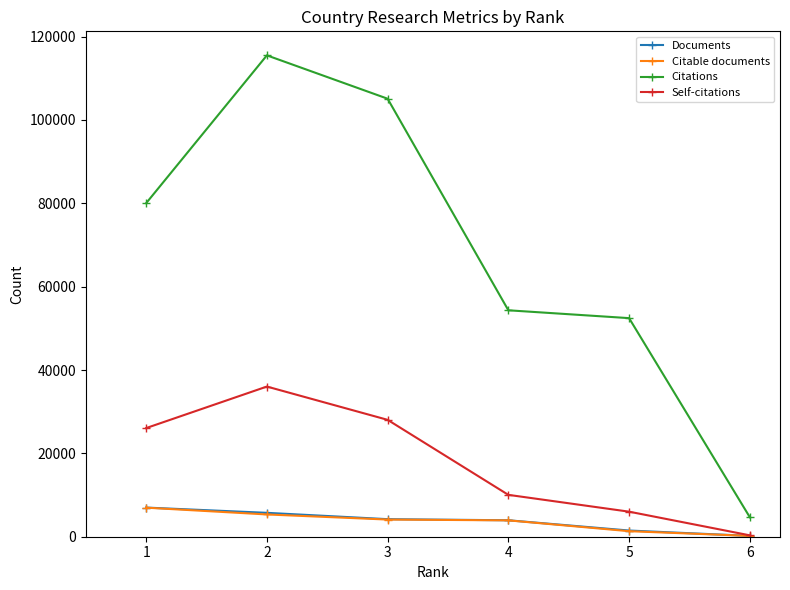

Between 2 and 6, which series saw the biggest shift?

Citations